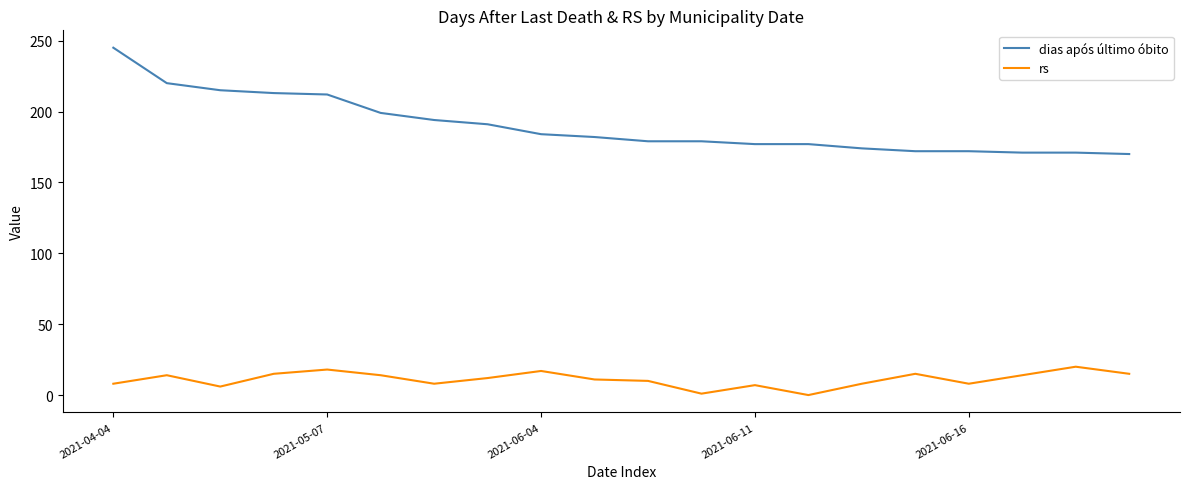

Which series has the largest total across all categories?

dias após último óbito